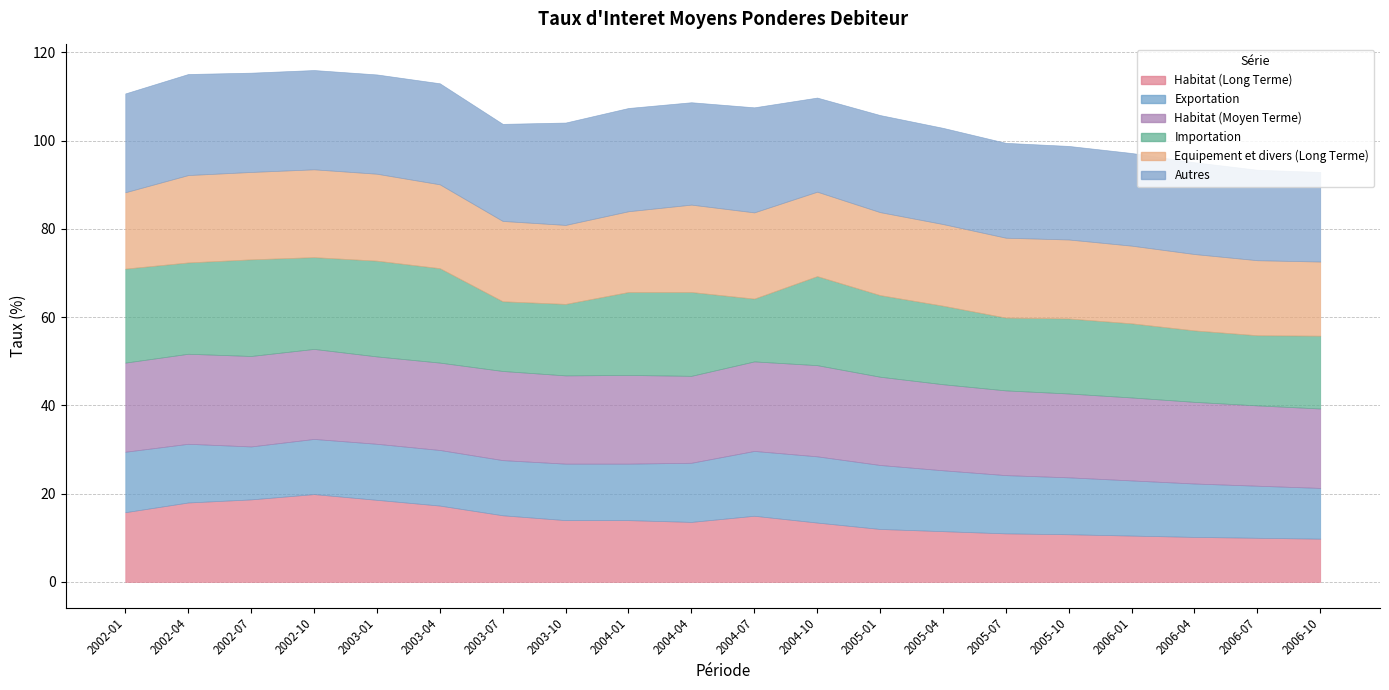

Rank the series at 2003-04 from highest to lowest value.

Autres, Importation, Habitat (Moyen Terme), Equipement et divers (Long Terme), Habitat (Long Terme), Exportation